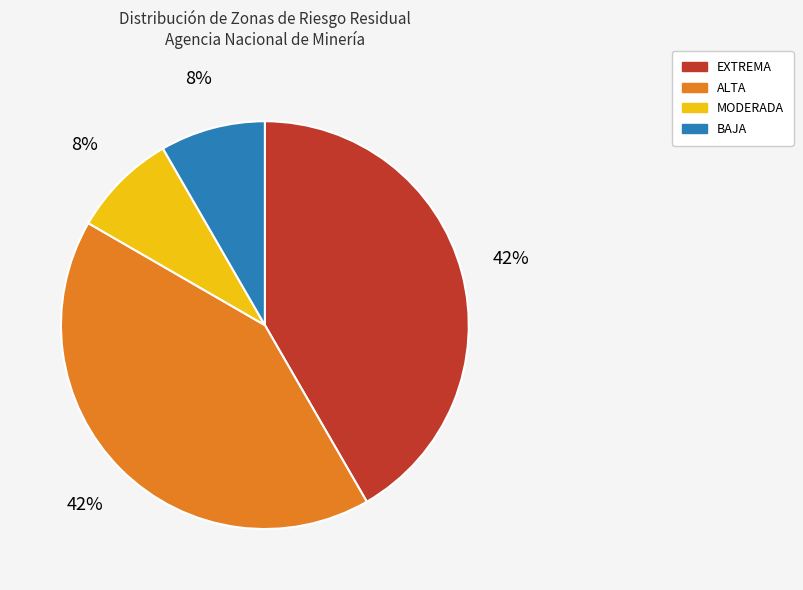

To the nearest percent, what portion does BAJA represent?

8%